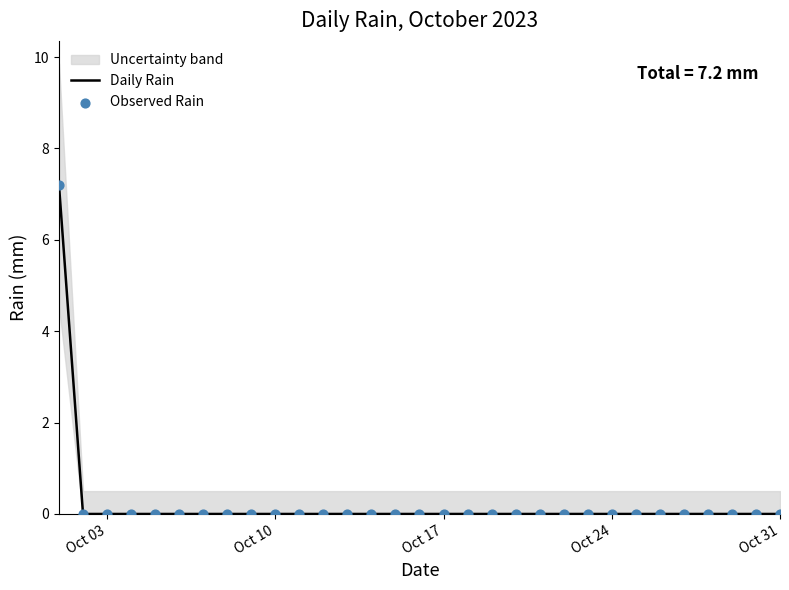

What is the maximum value for Daily Rain?

7.2